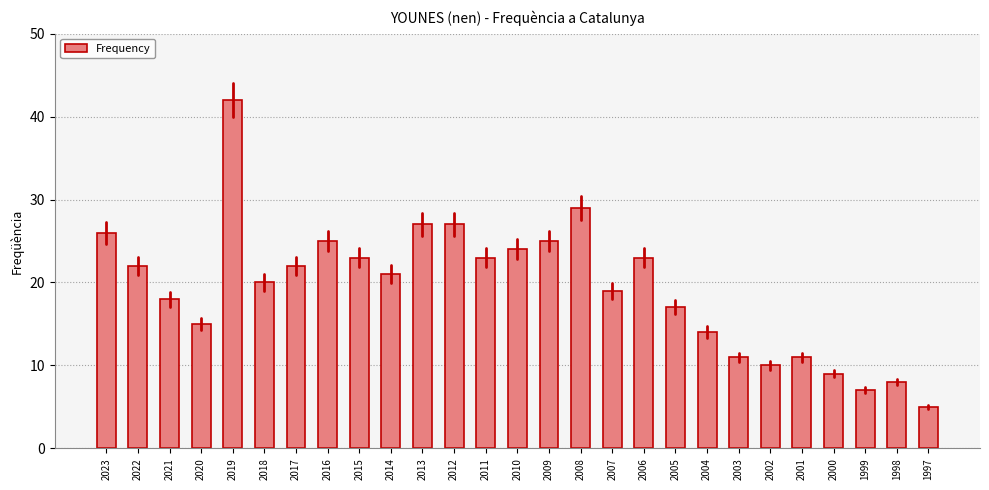

What is the difference between the maximum and minimum values?

37